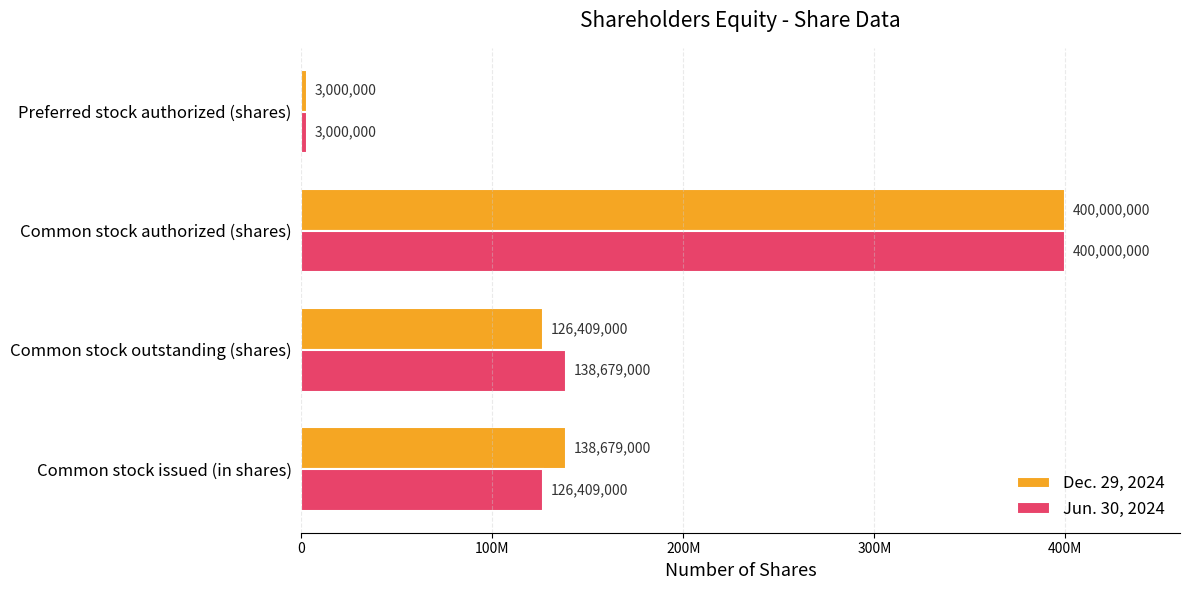

What are all the series names shown in the legend?

Dec. 29, 2024, Jun. 30, 2024